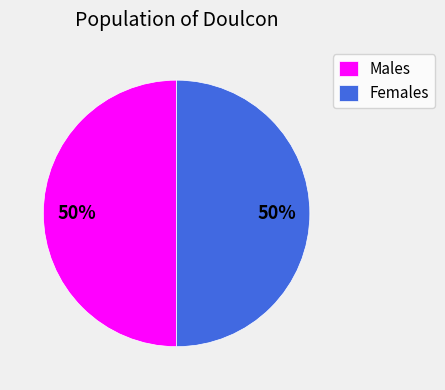

To the nearest percent, what portion does Females represent?

50%